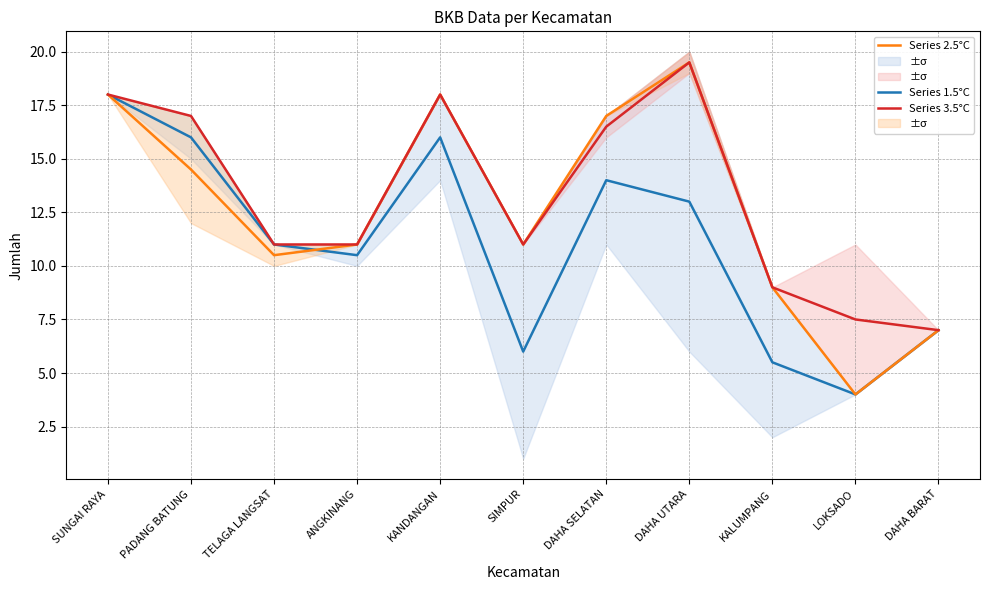

Reading right to left, extract all data points from this chart.

Series 1.5°C: DAHA BARAT=7.0	LOKSADO=4.0	KALUMPANG=5.5	DAHA UTARA=13.0	DAHA SELATAN=14.0	SIMPUR=6.0	KANDANGAN=16.0	ANGKINANG=10.5	TELAGA LANGSAT=11.0	PADANG BATUNG=16.0	SUNGAI RAYA=18.0
Series 2.5°C: DAHA BARAT=7.0	LOKSADO=4.0	KALUMPANG=9.0	DAHA UTARA=19.5	DAHA SELATAN=17.0	SIMPUR=11.0	KANDANGAN=18.0	ANGKINANG=11.0	TELAGA LANGSAT=10.5	PADANG BATUNG=14.5	SUNGAI RAYA=18.0
Series 3.5°C: DAHA BARAT=7.0	LOKSADO=7.5	KALUMPANG=9.0	DAHA UTARA=19.5	DAHA SELATAN=16.5	SIMPUR=11.0	KANDANGAN=18.0	ANGKINANG=11.0	TELAGA LANGSAT=11.0	PADANG BATUNG=17.0	SUNGAI RAYA=18.0